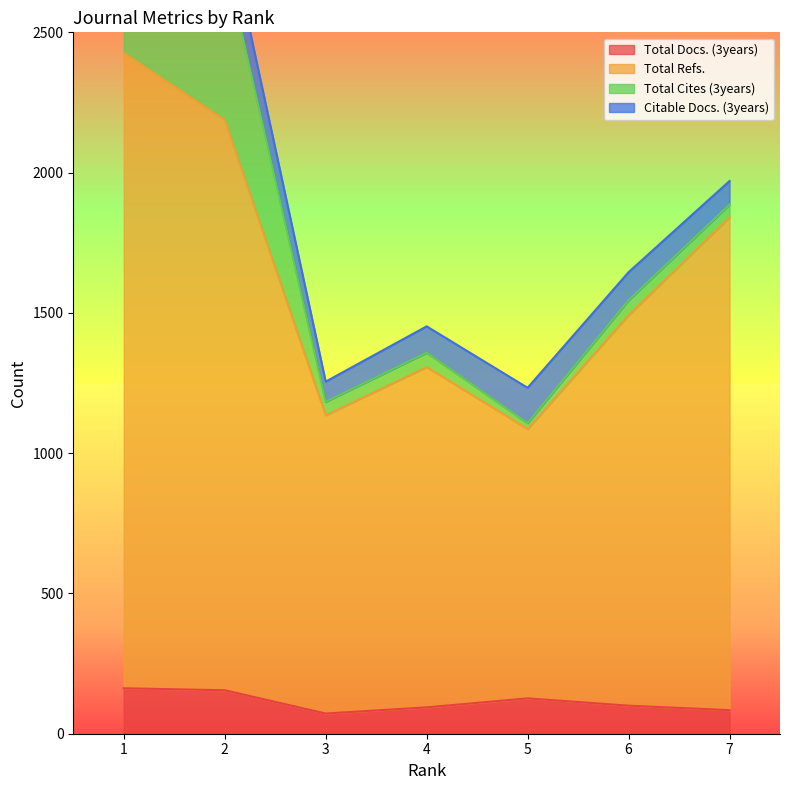

The value of Total Docs. (3years) at 1 is 289. True or false?

False